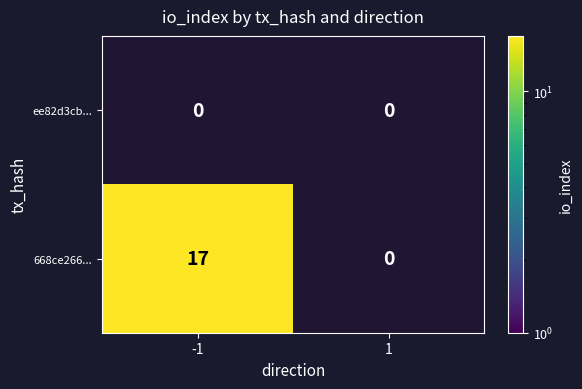

The value of ee82d3cb... at 1 is 0. True or false?

True